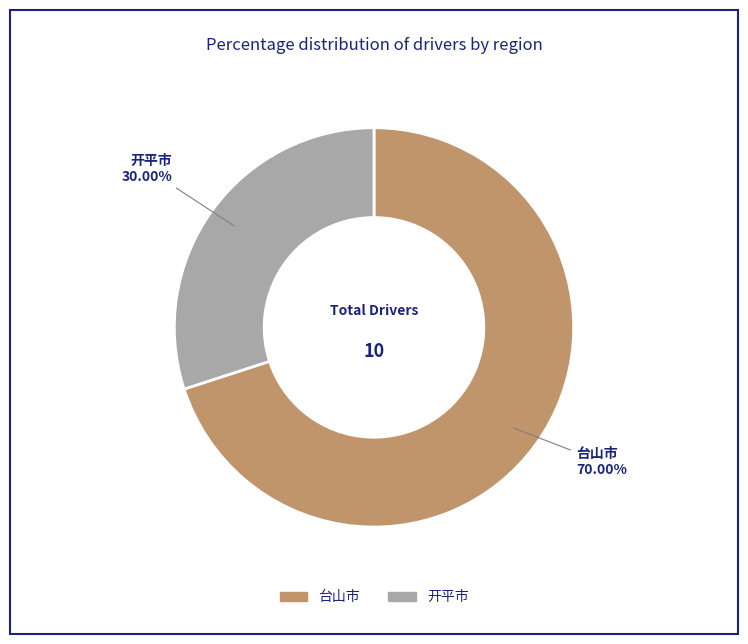

To the nearest percent, what is the difference between the 开平市 and 台山市 slice percentages?

40%